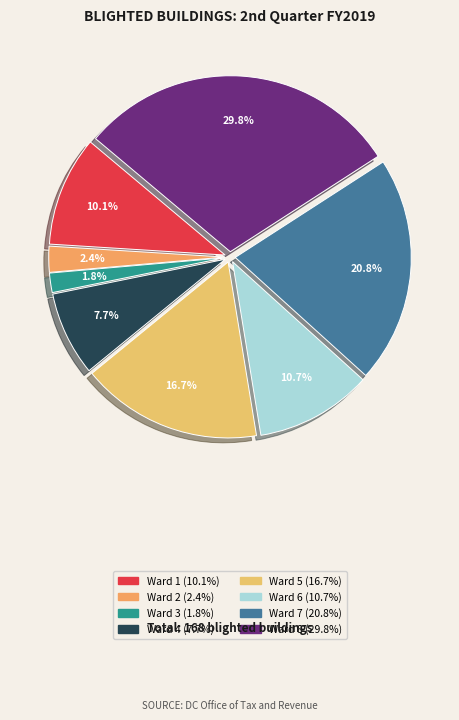

What percentage is the Ward 7 slice, to the nearest percent?

21%